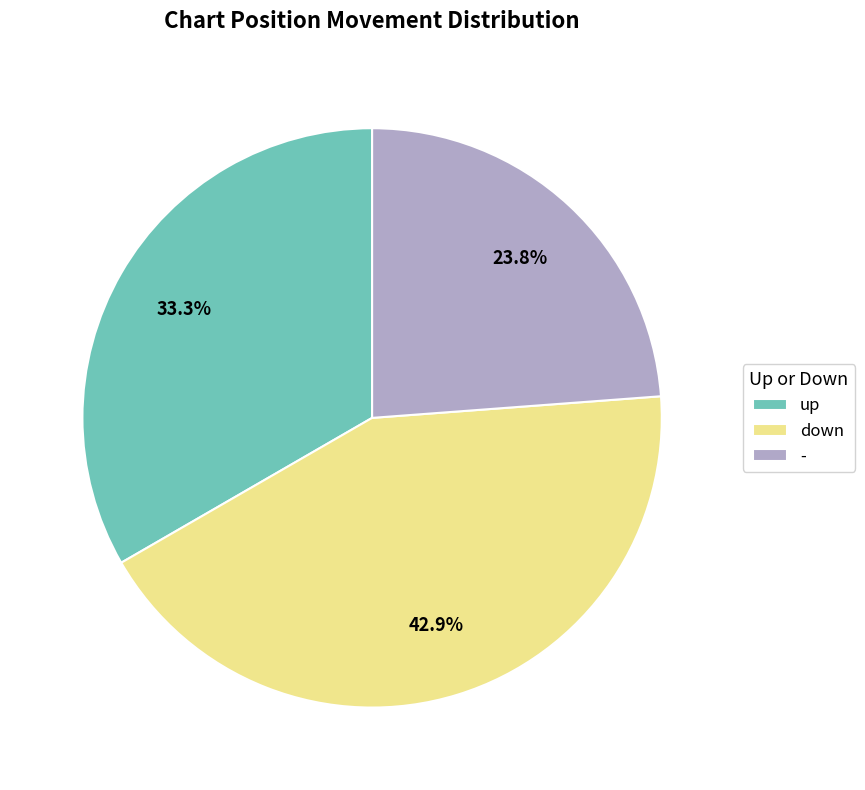

Which has a higher value, - or down?

down